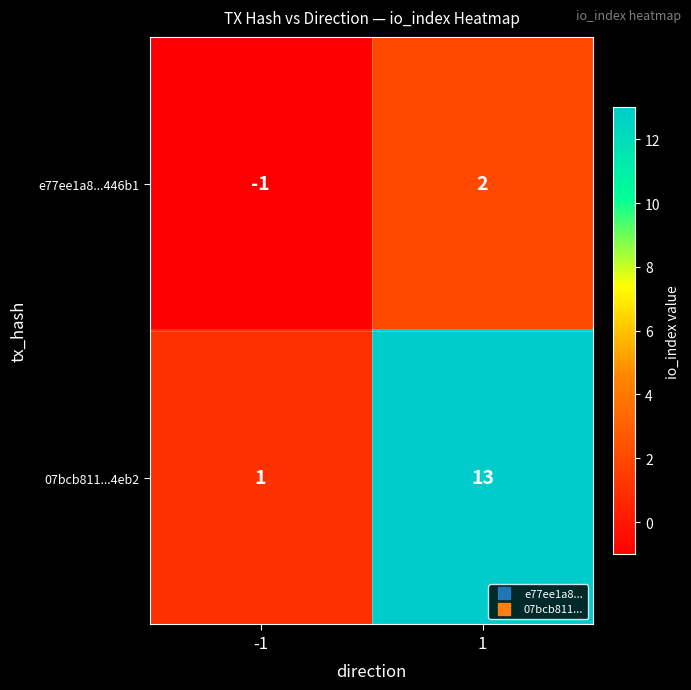

What is the average value of the 07bcb811...4eb2 series?

7